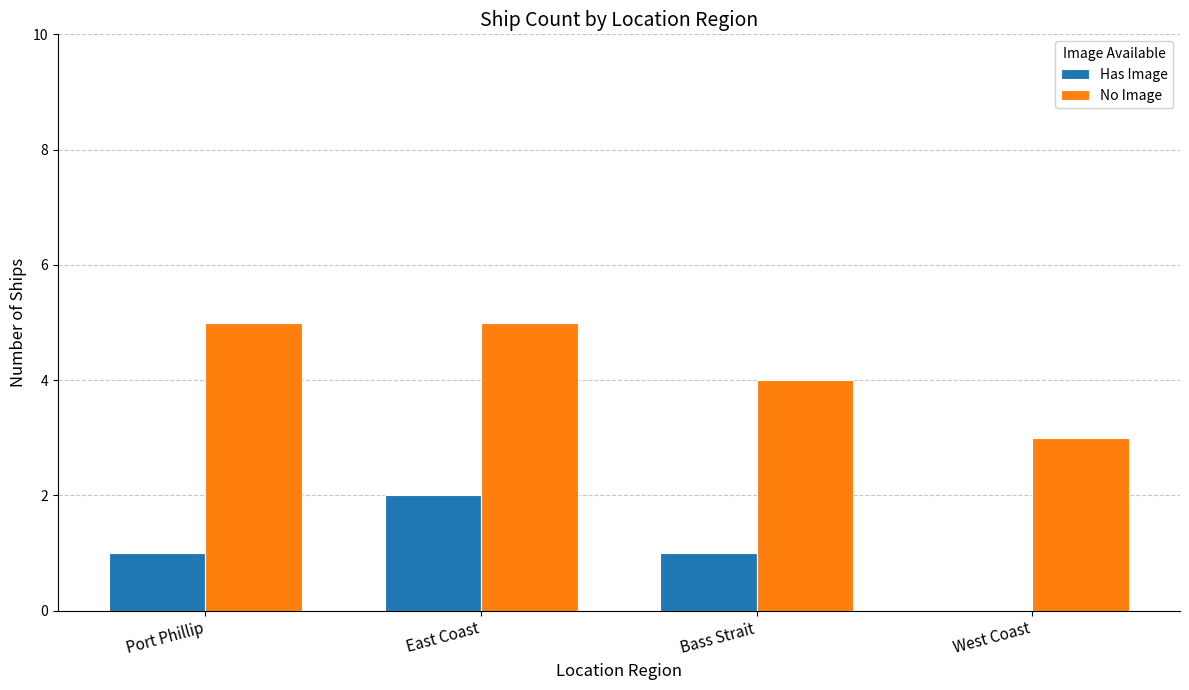

Reading left to right, list all the values displayed in this chart.

Has Image: Port Phillip=1	East Coast=2	Bass Strait=1	West Coast=0
No Image: Port Phillip=5	East Coast=5	Bass Strait=4	West Coast=3